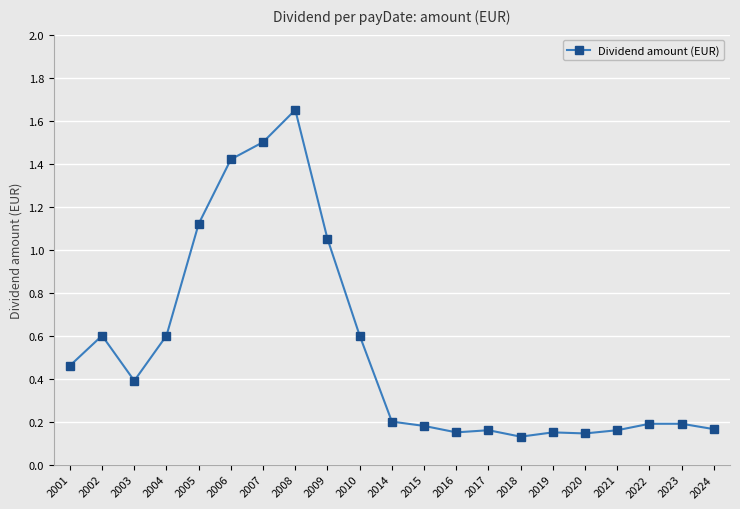

At which category does the data reach its first local valley?

2003